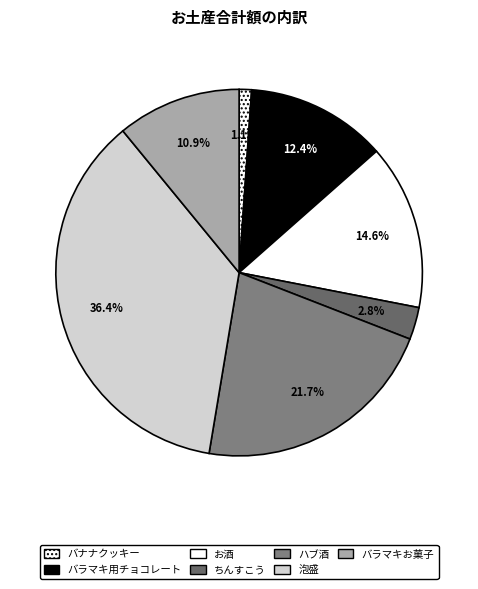

What portion of the pie excludes バラマキ用チョコレート?

87.6%